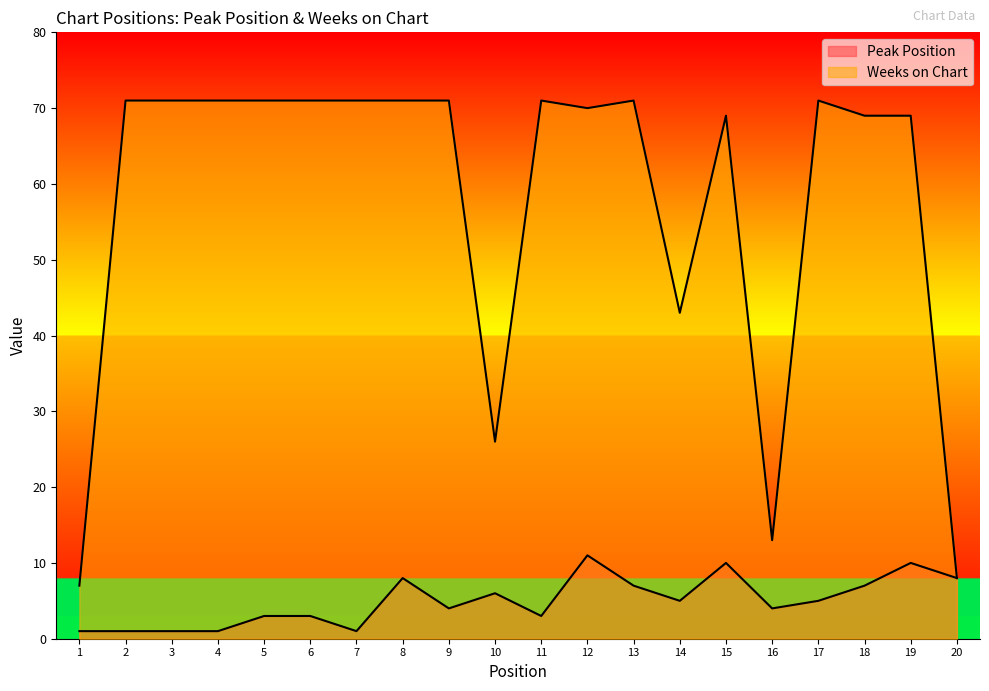

How many lines are shown in the chart?

2